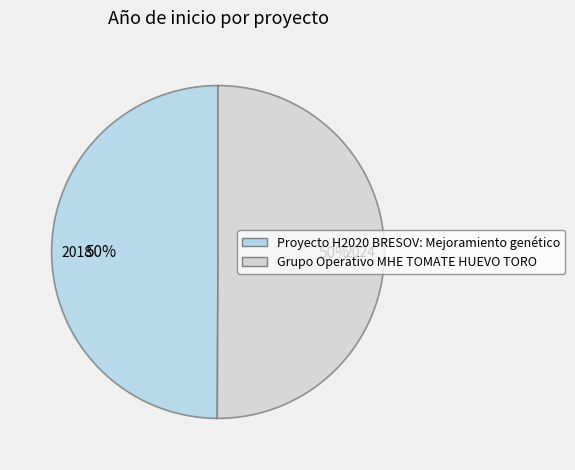

To the nearest percent, what is the average slice percentage?

50%